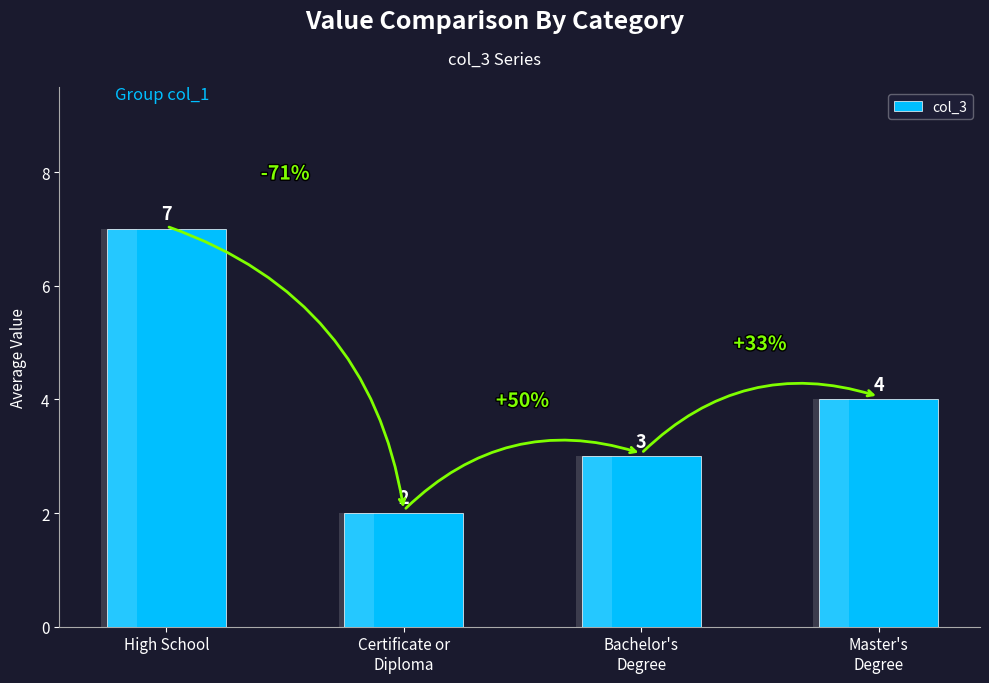

List the labels in order of value, largest first.

High School, Master's
Degree, Bachelor's
Degree, Certificate or
Diploma